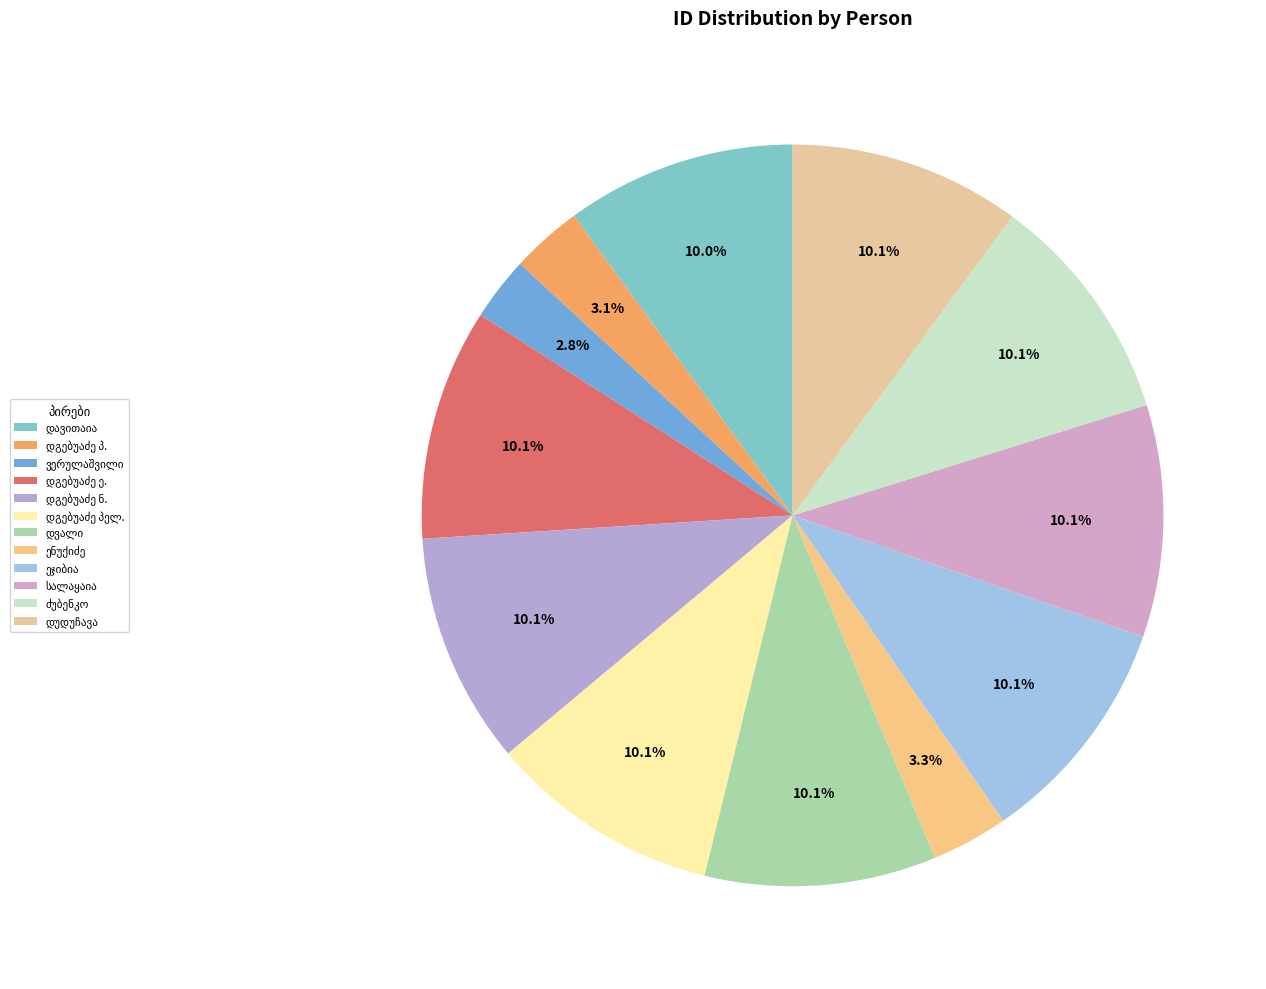

How many segments does this pie chart have?

12